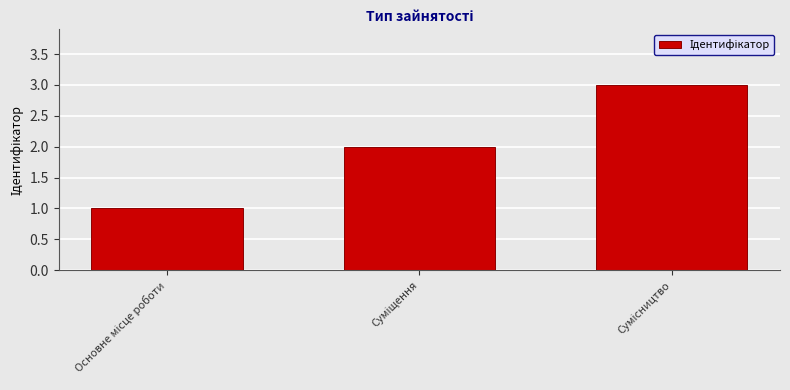

Reading left to right, what are all the values shown in this chart?

1	2	3